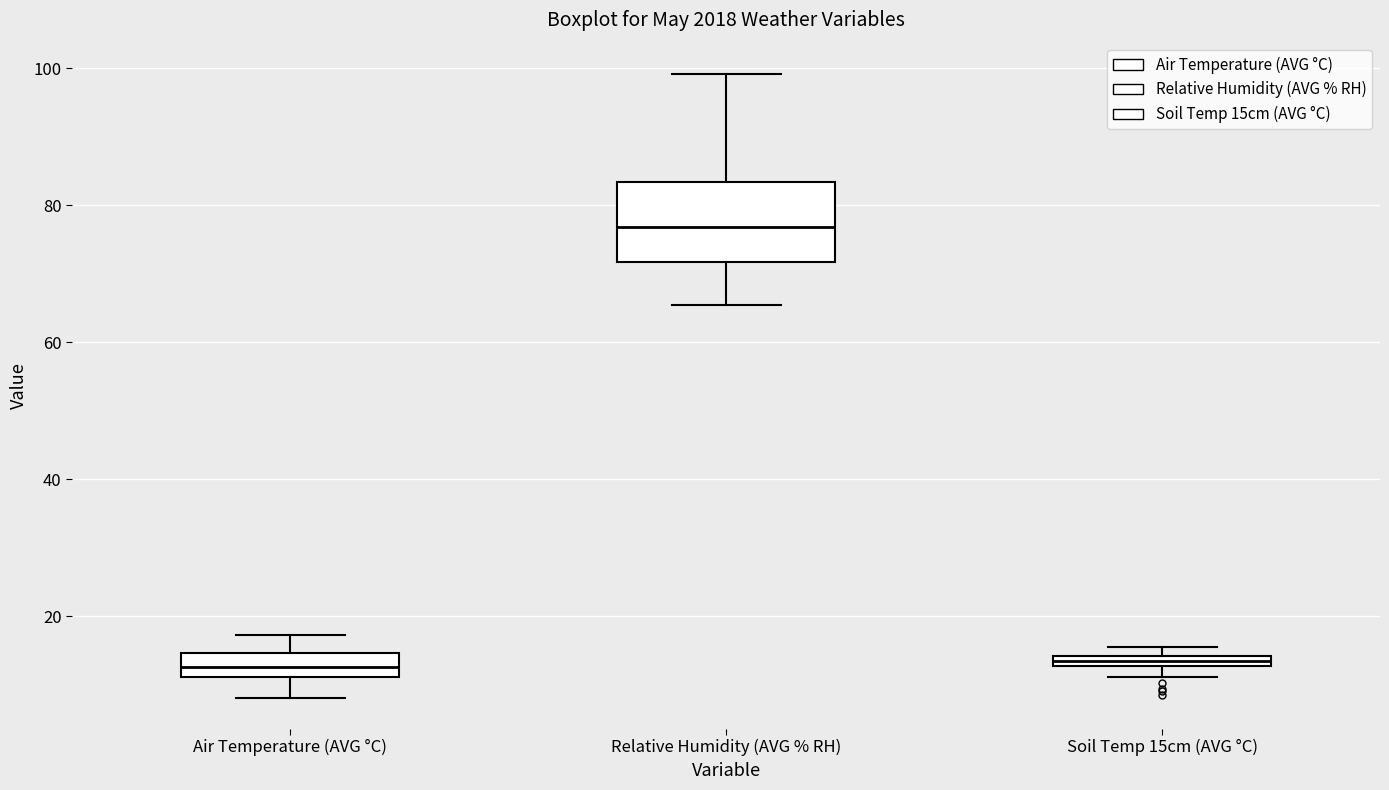

Where is the upper edge of the box for Soil Temp 15cm (AVG °C) on the y-axis? The values are not printed on the chart, so give them approximately, as read against the axis.

14